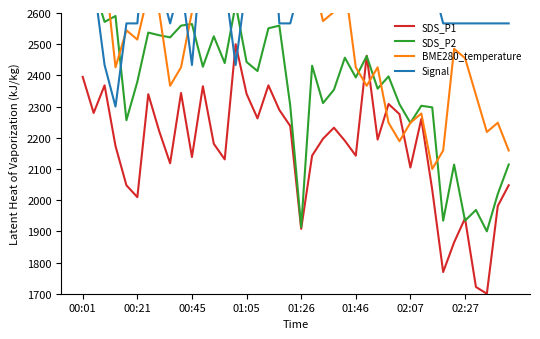

What is the difference between the maximum and minimum values in the BME280_temperature series?

800.0